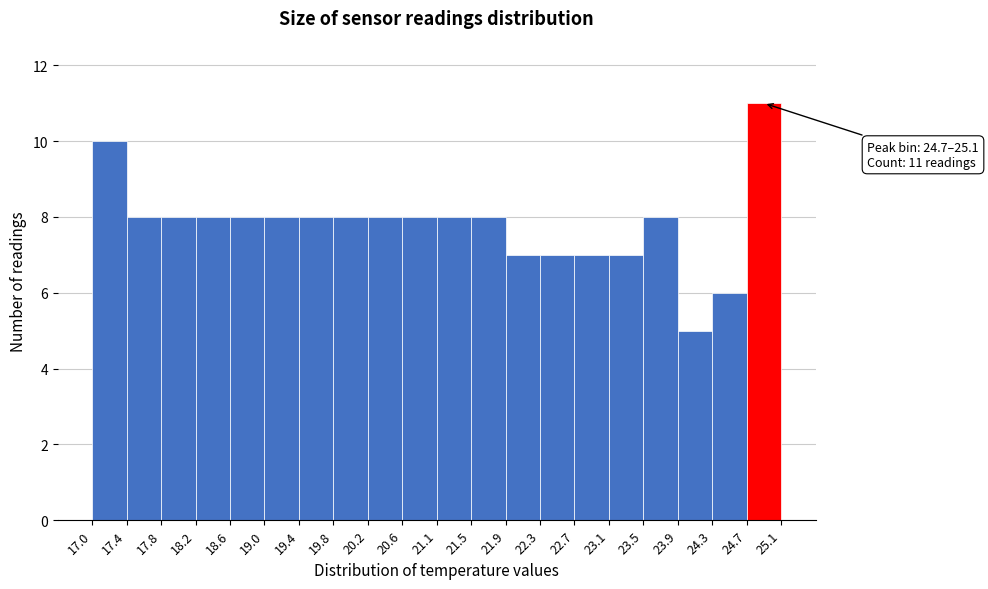

Which range on the x-axis has the tallest bar?

24.7 to 25.1